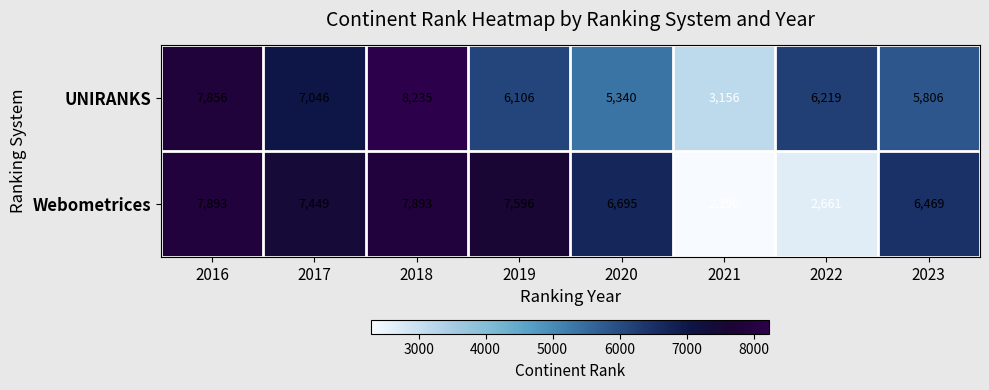

Reading left to right, what are all the values shown in this chart?

UNIRANKS: 2016=7856	2017=7046	2018=8235	2019=6106	2020=5340	2021=3156	2022=6219	2023=5806
Webometrices: 2016=7893	2017=7449	2018=7893	2019=7596	2020=6695	2021=2296	2022=2661	2023=6469